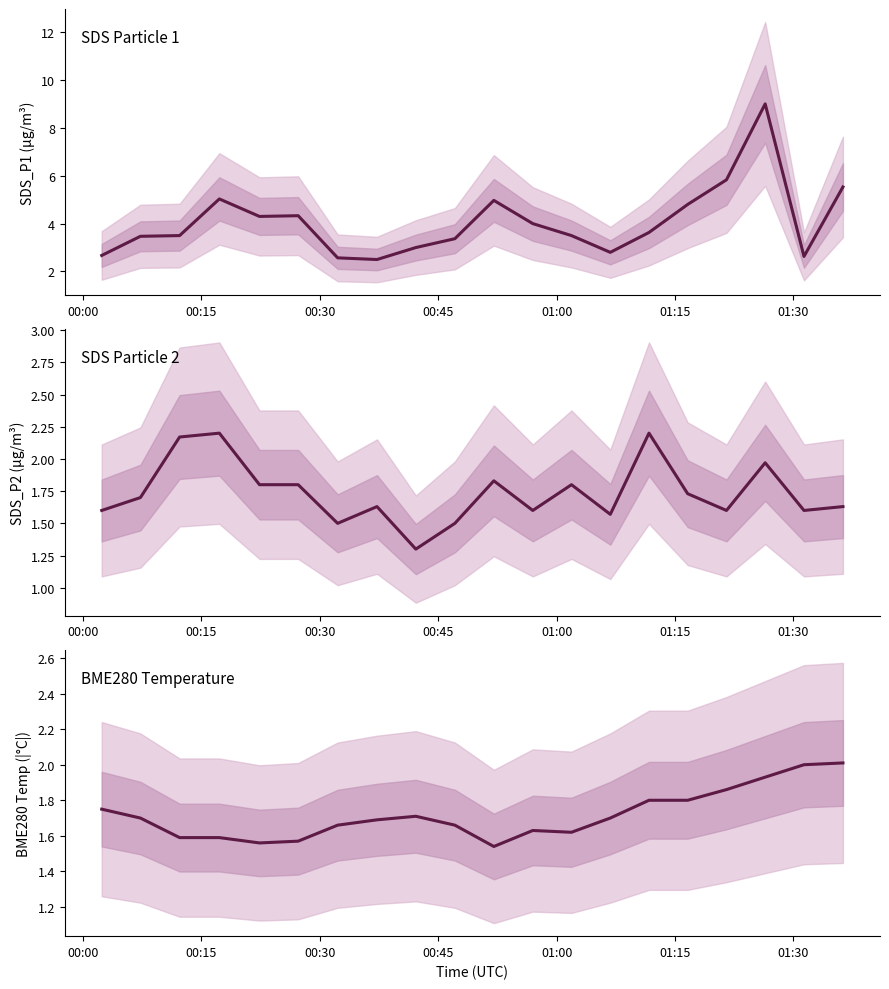

What is the average value of the BME280_temperature series?

1.7